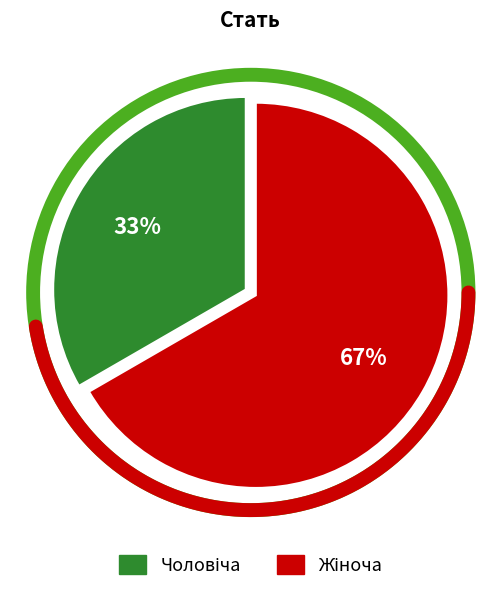

The Чоловіча slice represents 25% of the pie. True or false?

False